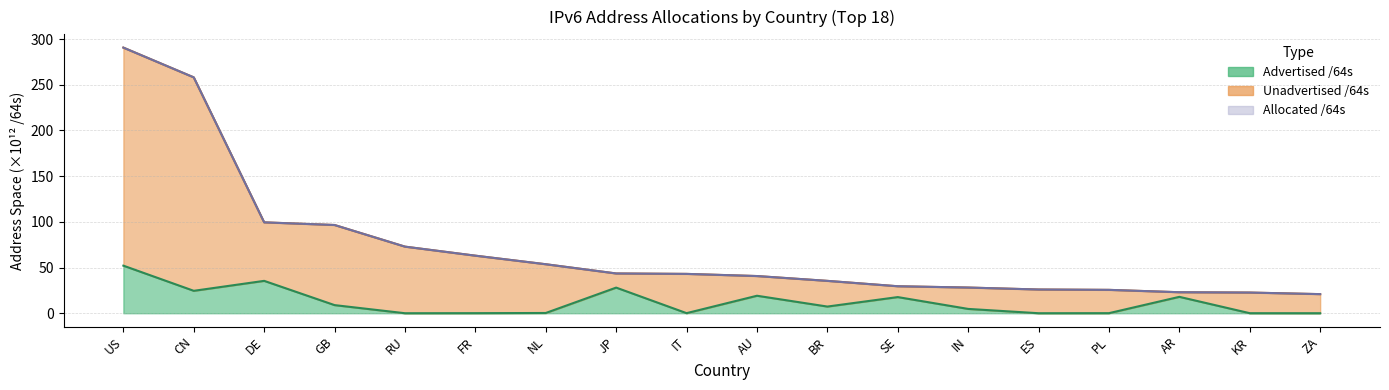

Which series has the largest range (max minus min)?

Unadvertised /64s